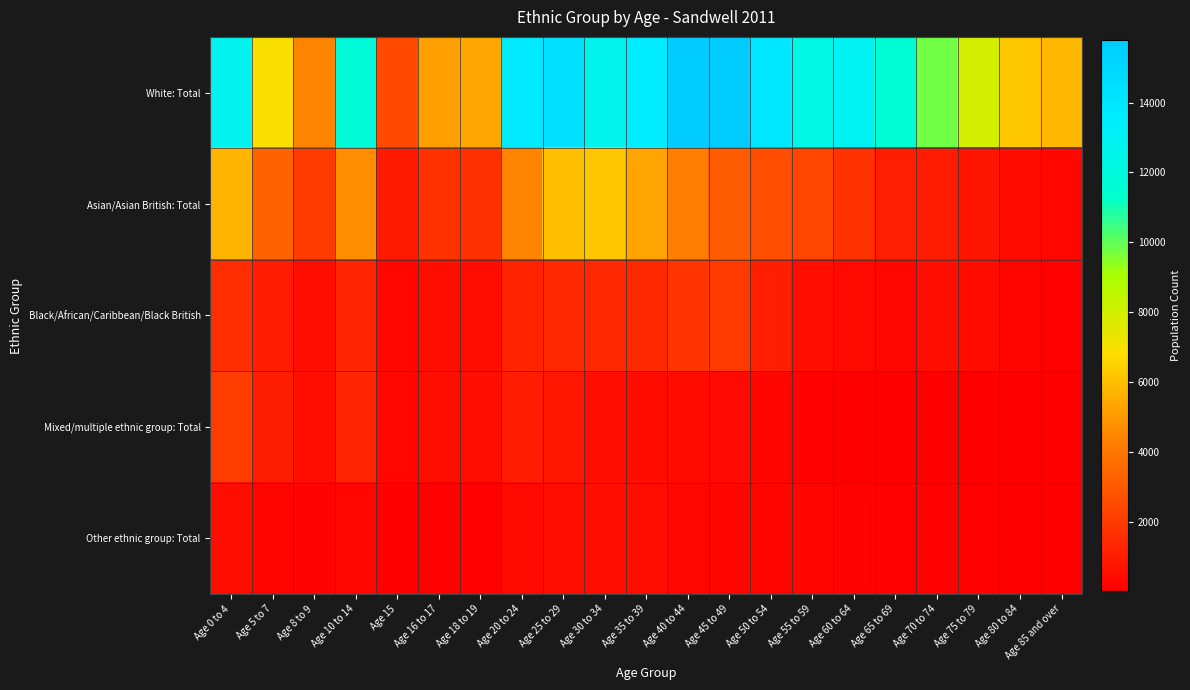

Reading left to right, transcribe all the data shown in this chart.

White: Total: Age 0 to 4=12783	Age 5 to 7=6962	Age 8 to 9=4427	Age 10 to 14=11841	Age 15=2532	Age 16 to 17=5179	Age 18 to 19=5358	Age 20 to 24=13736	Age 25 to 29=14417	Age 30 to 34=12674	Age 35 to 39=13630	Age 40 to 44=15745	Age 45 to 49=15789	Age 50 to 54=13864	Age 55 to 59=12294	Age 60 to 64=12993	Age 65 to 69=11577	Age 70 to 74=9771	Age 75 to 79=7933	Age 80 to 84=6211	Age 85 and over=5755
Asian/Asian British: Total: Age 0 to 4=5735	Age 5 to 7=3302	Age 8 to 9=2018	Age 10 to 14=4653	Age 15=897	Age 16 to 17=1732	Age 18 to 19=1628	Age 20 to 24=4452	Age 25 to 29=5983	Age 30 to 34=6137	Age 35 to 39=5301	Age 40 to 44=4234	Age 45 to 49=3046	Age 50 to 54=2625	Age 55 to 59=2363	Age 60 to 64=1692	Age 65 to 69=1109	Age 70 to 74=964	Age 75 to 79=703	Age 80 to 84=414	Age 85 and over=270
Black/African/Caribbean/Black British: Age 0 to 4=1584	Age 5 to 7=960	Age 8 to 9=521	Age 10 to 14=1294	Age 15=274	Age 16 to 17=561	Age 18 to 19=456	Age 20 to 24=1248	Age 25 to 29=1397	Age 30 to 34=1388	Age 35 to 39=1387	Age 40 to 44=1753	Age 45 to 49=1969	Age 50 to 54=1073	Age 55 to 59=523	Age 60 to 64=339	Age 65 to 69=325	Age 70 to 74=517	Age 75 to 79=434	Age 80 to 84=241	Age 85 and over=113
Mixed/multiple ethnic group: Total: Age 0 to 4=2098	Age 5 to 7=1051	Age 8 to 9=555	Age 10 to 14=1264	Age 15=279	Age 16 to 17=539	Age 18 to 19=468	Age 20 to 24=979	Age 25 to 29=775	Age 30 to 34=523	Age 35 to 39=395	Age 40 to 44=392	Age 45 to 49=349	Age 50 to 54=210	Age 55 to 59=98	Age 60 to 64=59	Age 65 to 69=41	Age 70 to 74=44	Age 75 to 79=33	Age 80 to 84=29	Age 85 and over=18
Other ethnic group: Total: Age 0 to 4=469	Age 5 to 7=254	Age 8 to 9=144	Age 10 to 14=281	Age 15=56	Age 16 to 17=131	Age 18 to 19=130	Age 20 to 24=378	Age 25 to 29=513	Age 30 to 34=513	Age 35 to 39=455	Age 40 to 44=287	Age 45 to 49=245	Age 50 to 54=219	Age 55 to 59=217	Age 60 to 64=147	Age 65 to 69=87	Age 70 to 74=85	Age 75 to 79=83	Age 80 to 84=55	Age 85 and over=29